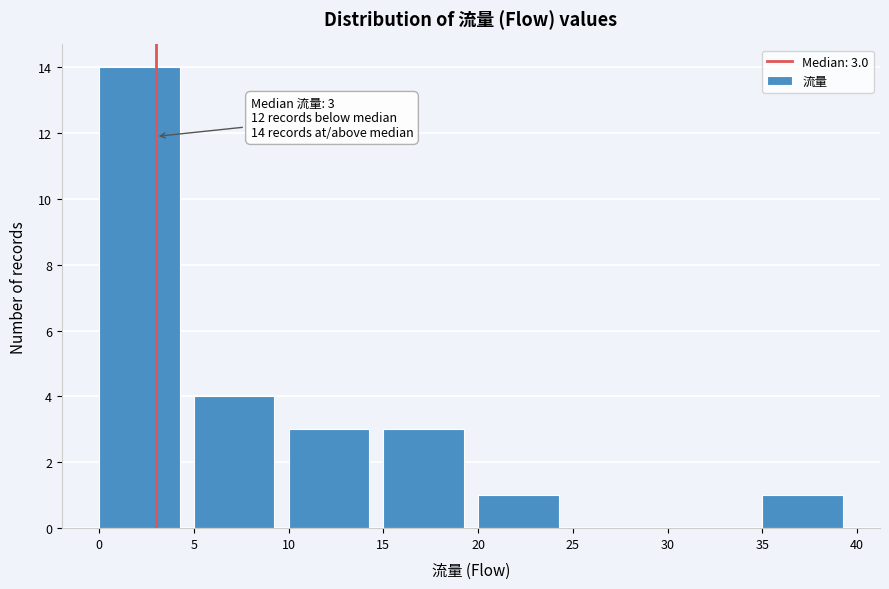

Which range on the x-axis has the tallest bar?

0 to 5